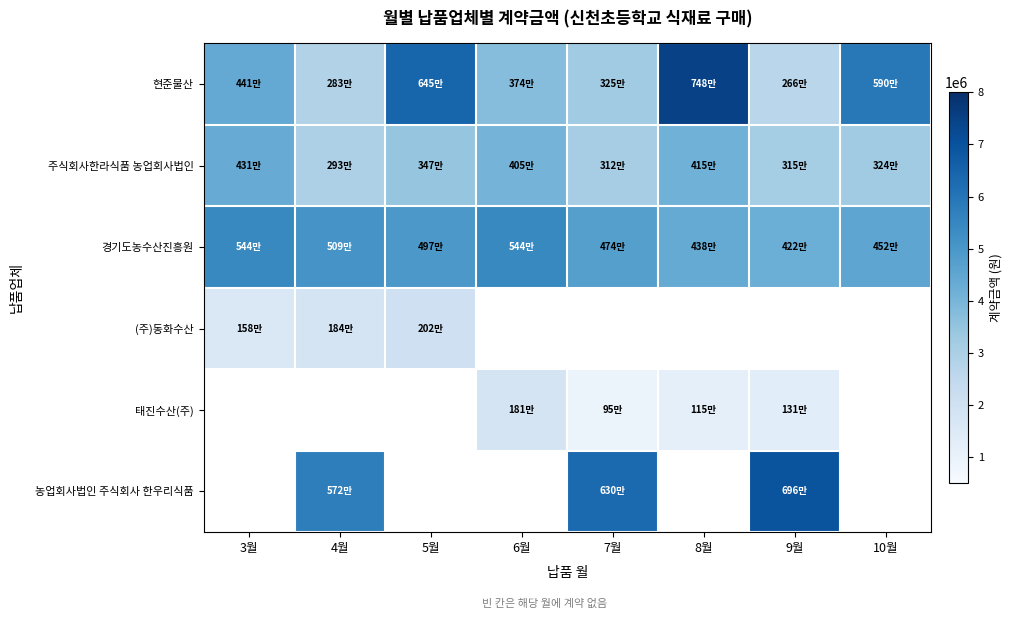

What is the greatest value displayed?

7485960.0